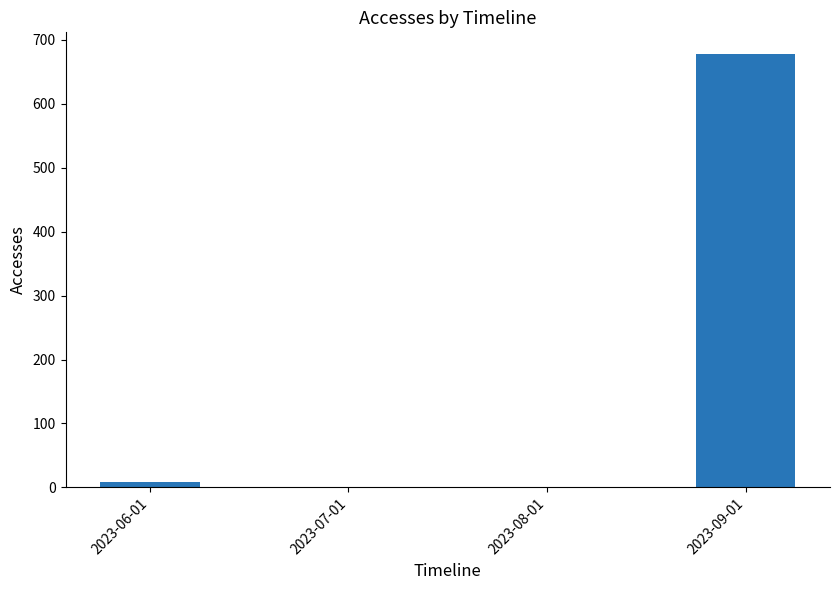

What is the sum of all values?

686